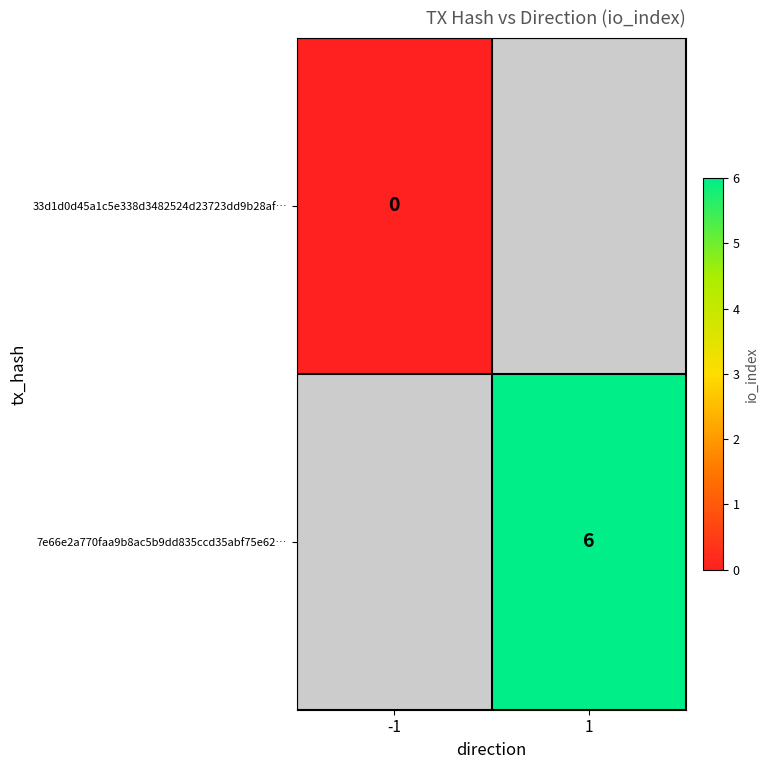

True or false: 7e66e2a770faa9b8ac5b9dd835ccd35abf75e62… has a value of 6 at 1.

True